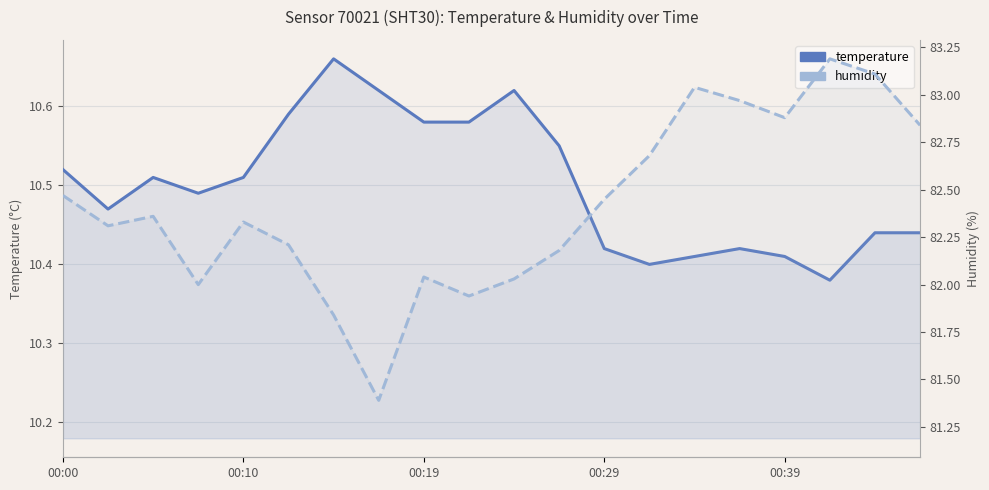

What is the sum of all humidity values?

1648.3